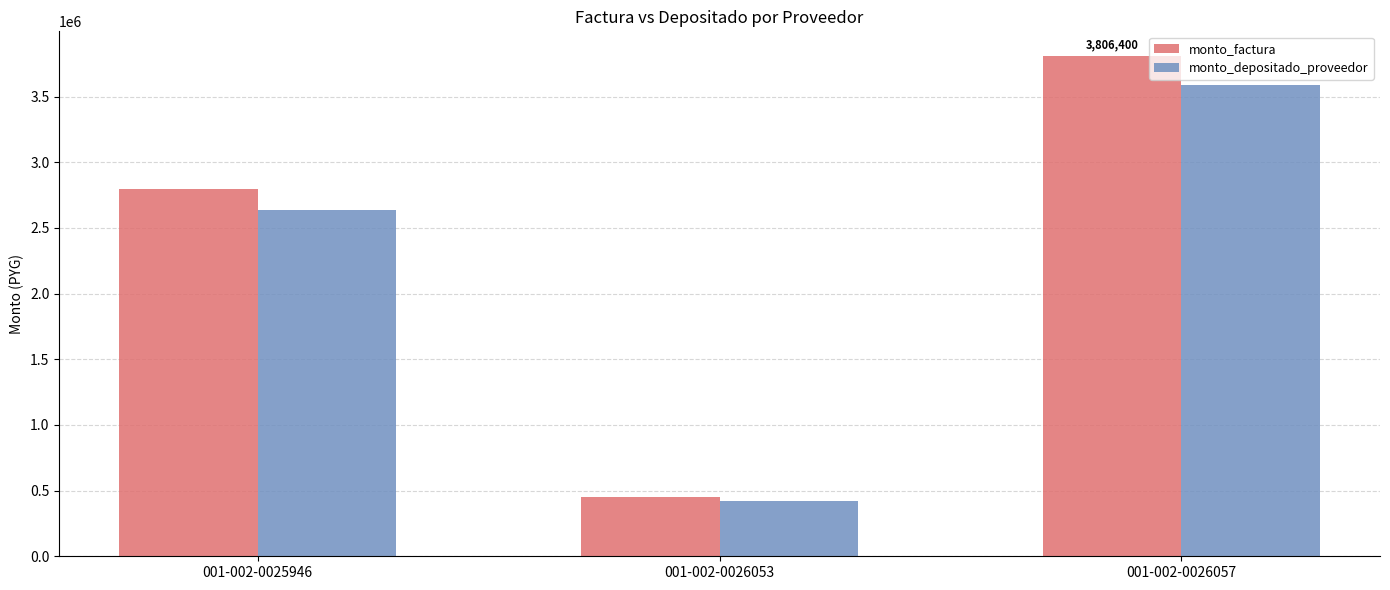

Which series has the largest range (max minus min)?

monto_factura